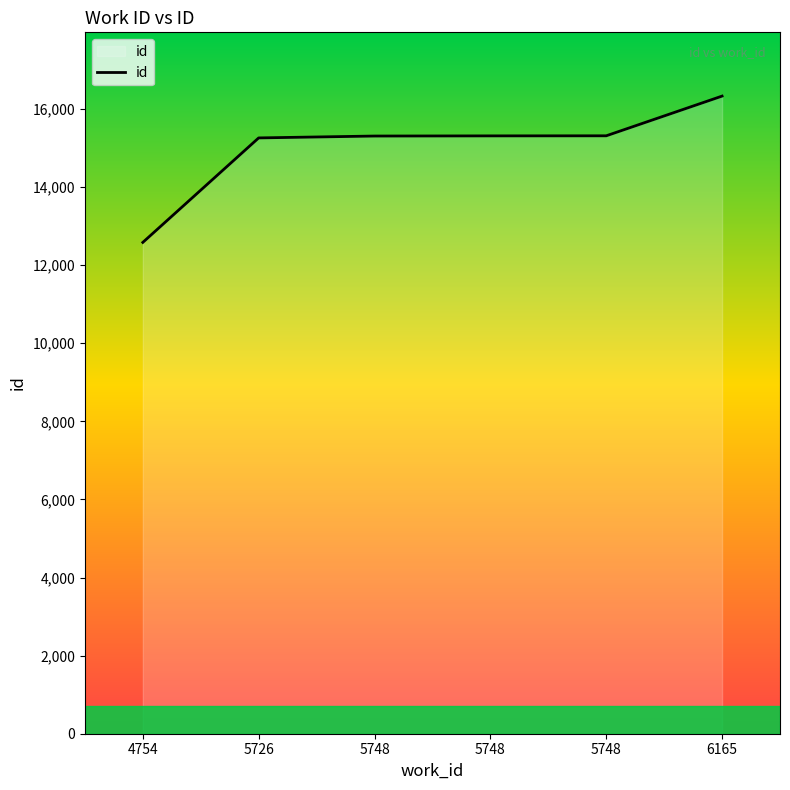

At which label does the data first exceed 15312?

5748